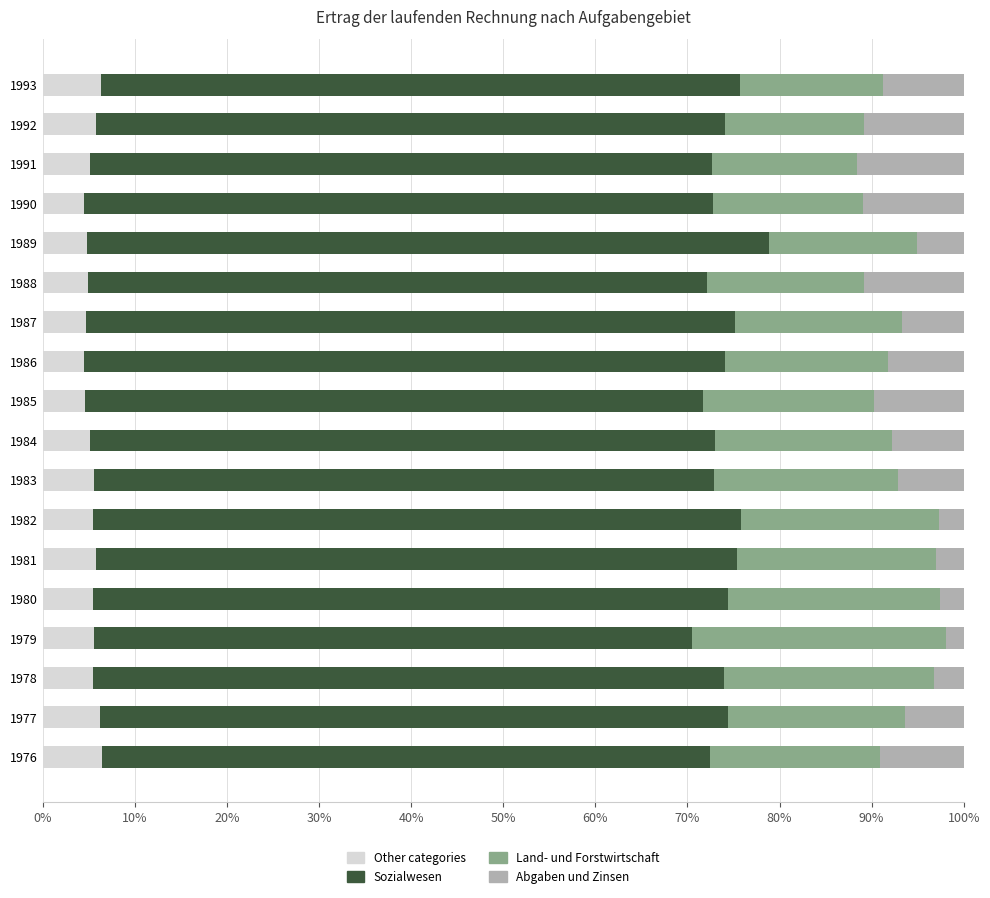

What is the difference between the maximum and minimum values in the Other categories series?

2.0